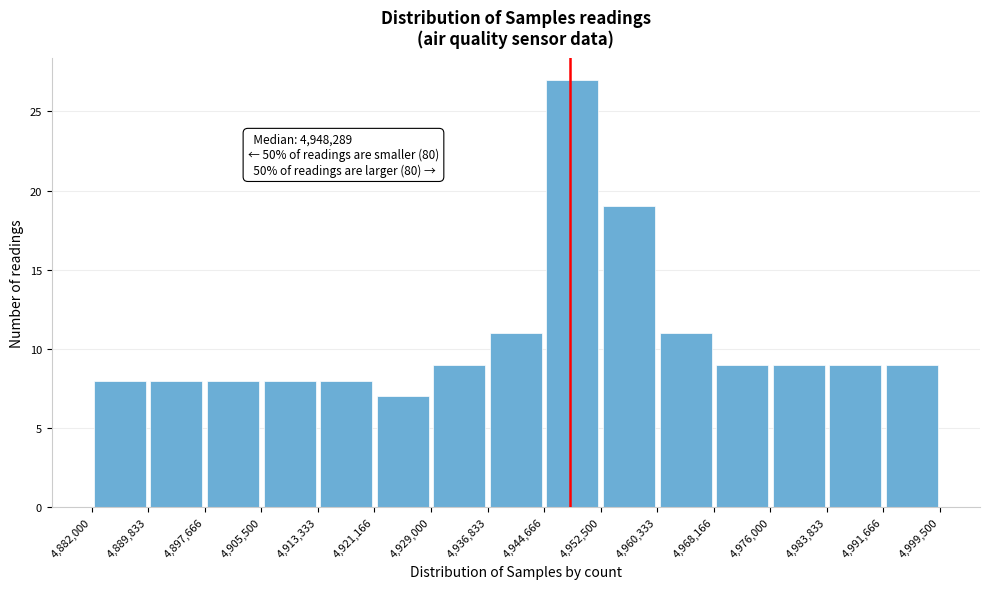

Over which range of the x-axis is the bar tallest?

4,944,666 to 4,952,500